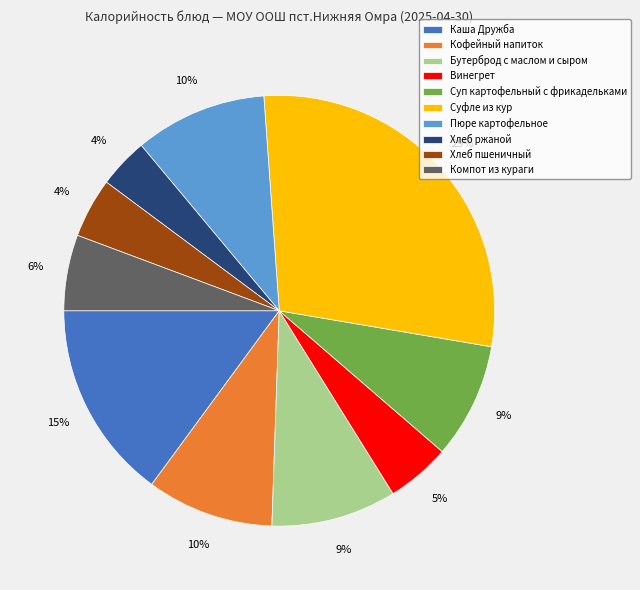

How many slices are in this pie chart?

10